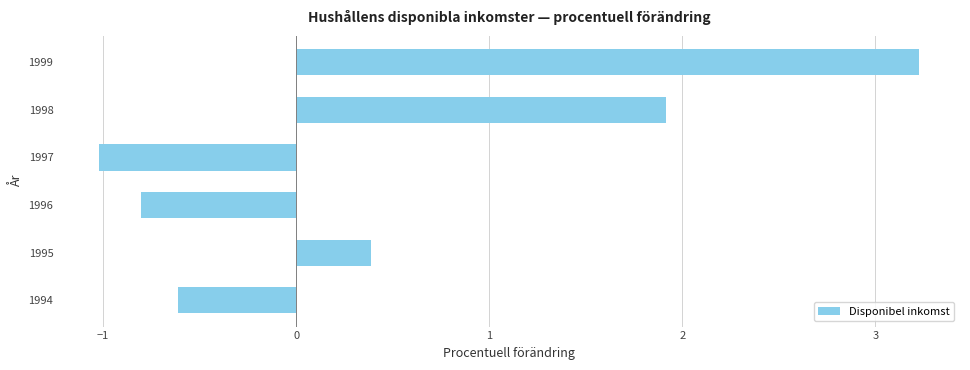

Reading top to bottom, extract all data points from this chart.

1999=3.2	1998=1.9	1997=-1.0	1996=-0.8	1995=0.4	1994=-0.6